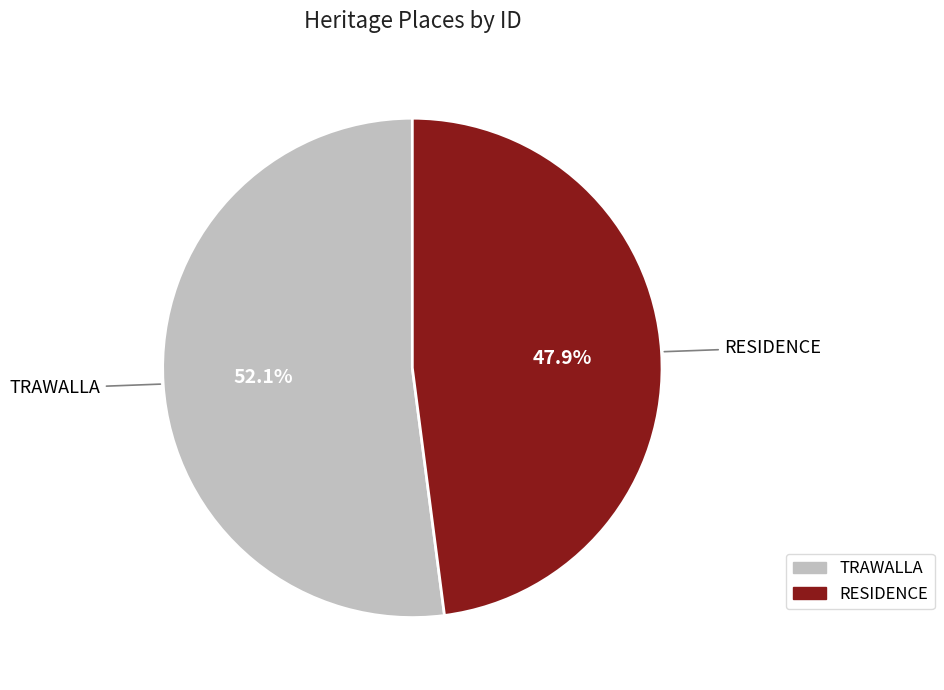

To the nearest percent, what is the difference between the TRAWALLA and RESIDENCE slice percentages?

4%